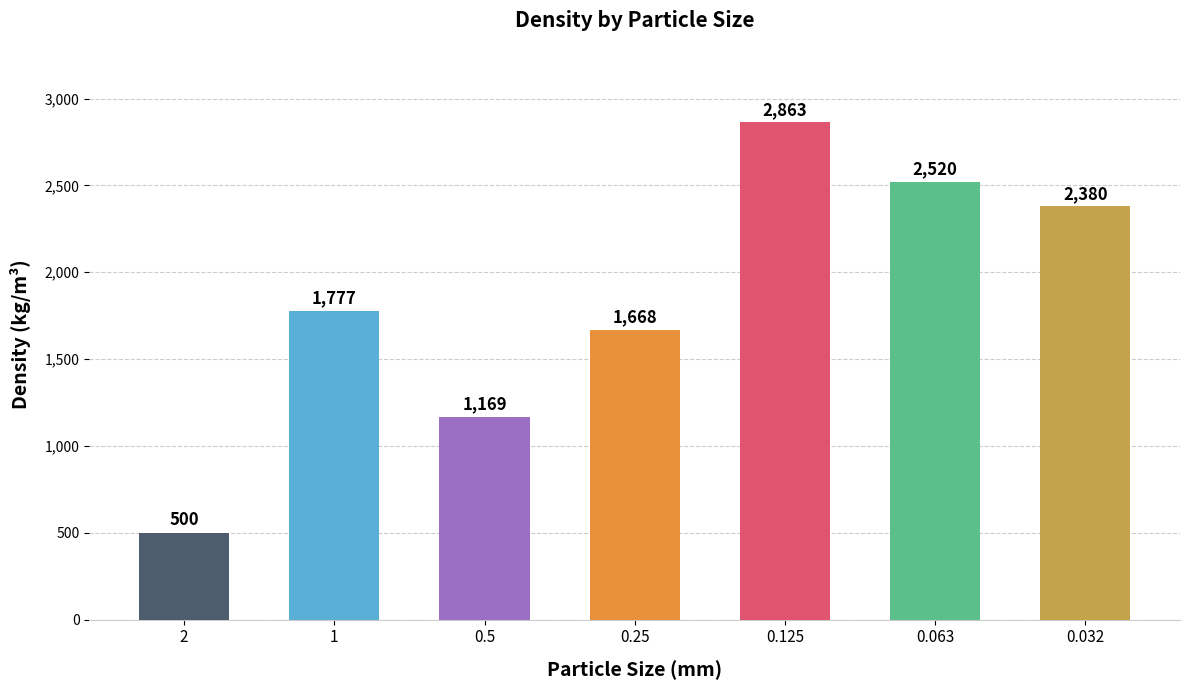

The value at 1 is 1777. True or false?

True